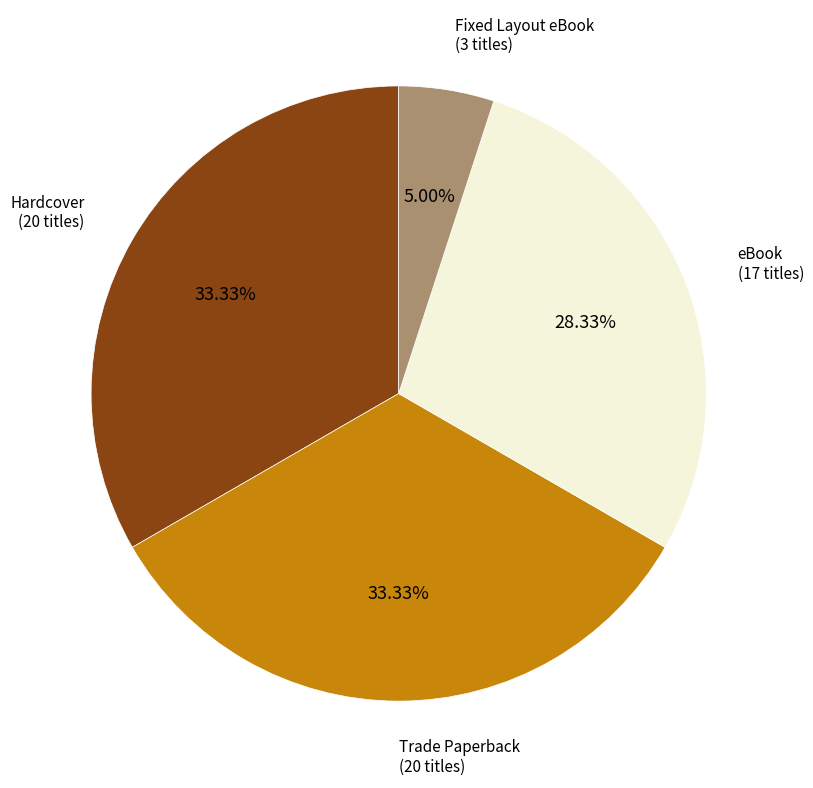

What percentage do Trade Paperback and Fixed Layout eBook together represent?

38.3%